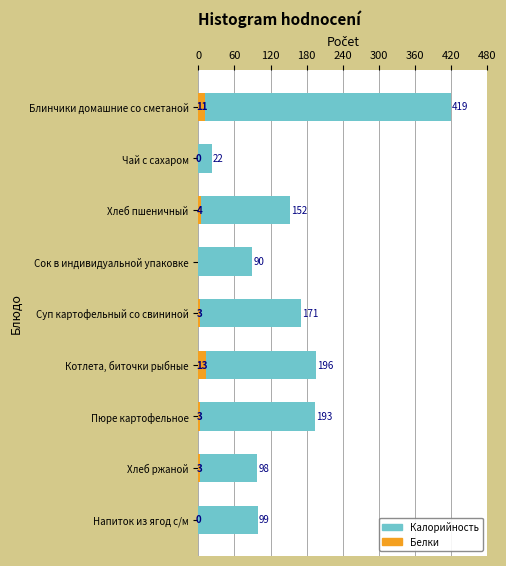

Rank the series by their maximum value, from highest to lowest.

Калорийность, Белки